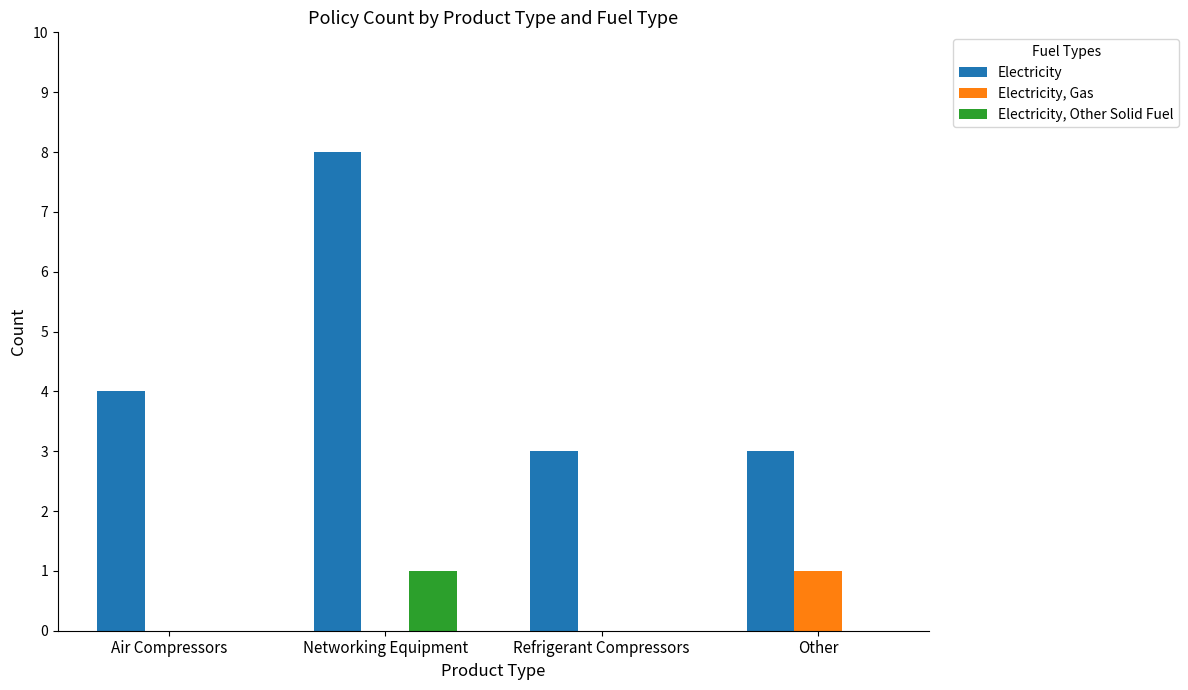

Which category has the highest value in the Electricity, Other Solid Fuel series?

Networking Equipment